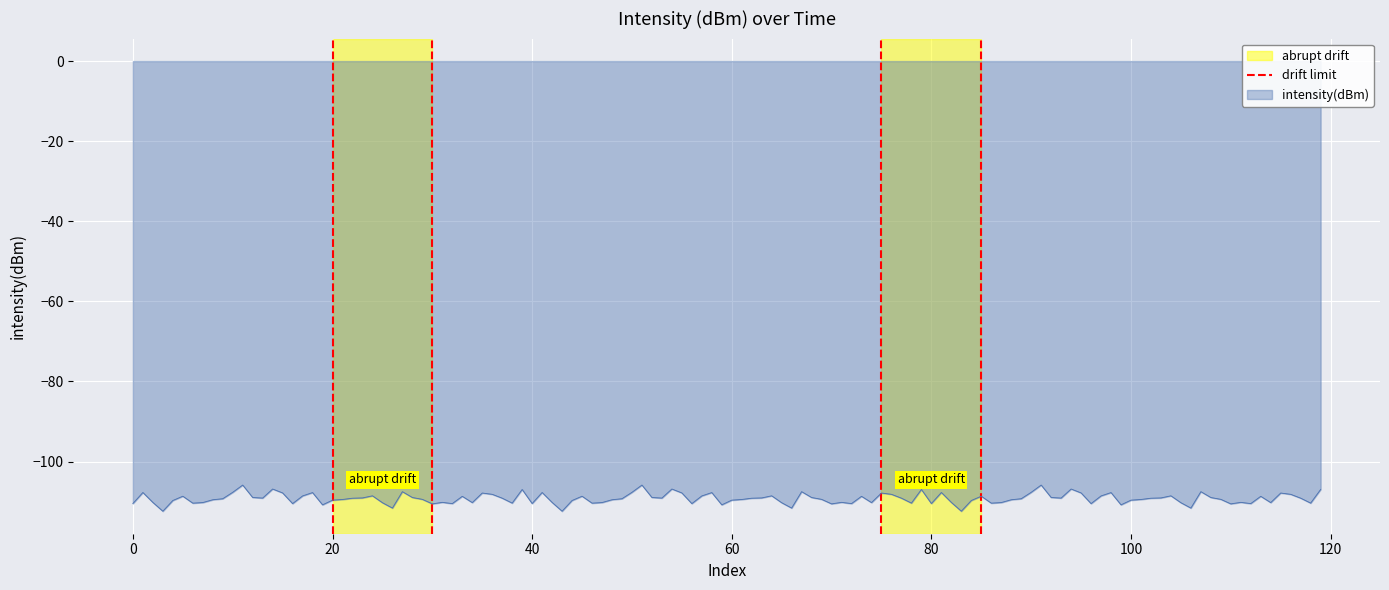

What is the maximum value for intensity(dBm)?

-105.9